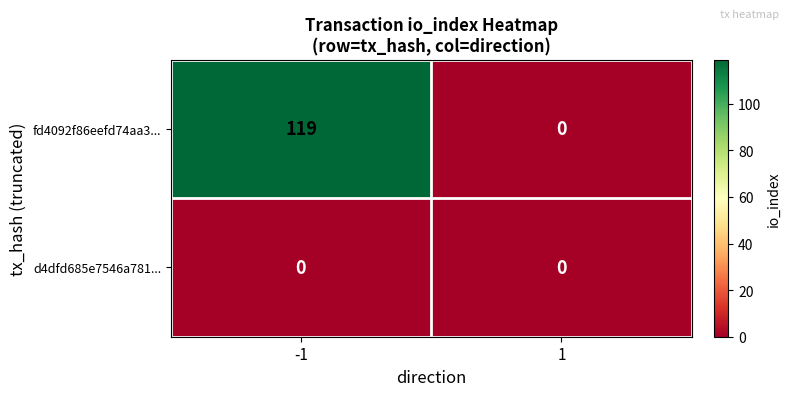

The fd4092f86eefd74aa3... series shows 119 at -1. True or false?

True